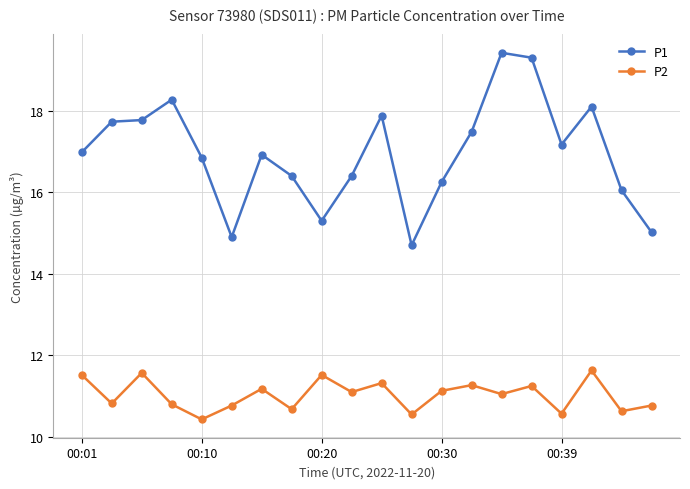

List the series in order of their peak value, highest first.

P1, P2